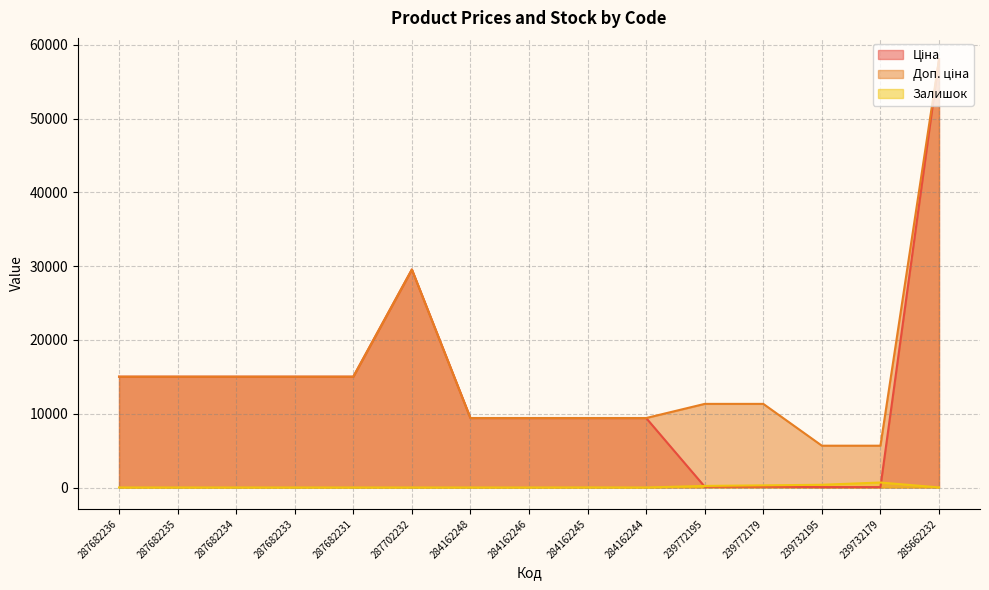

Does the chart have visible grid lines?

Yes